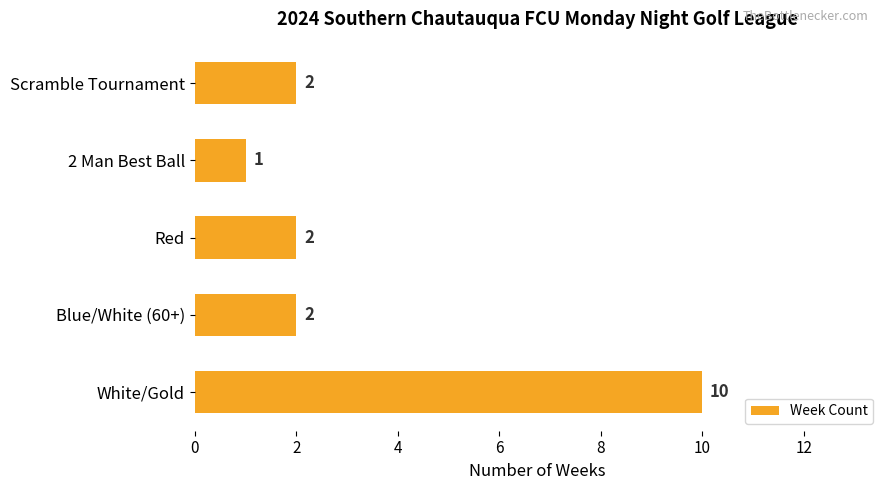

What is the ratio of the value at Scramble Tournament to the value at Red?

1.0